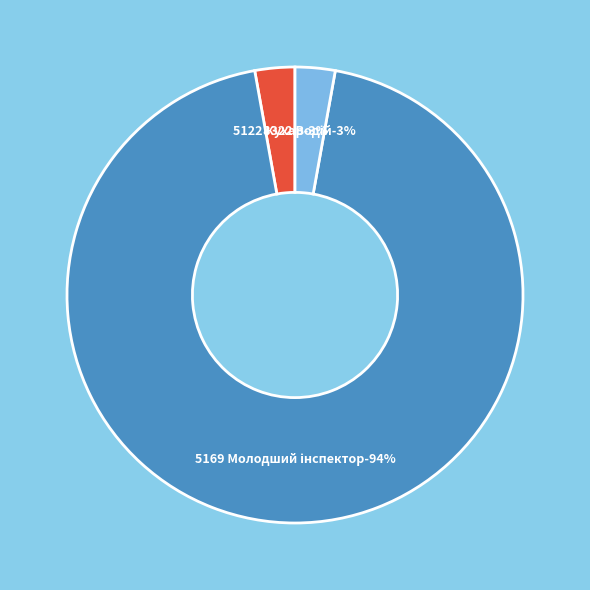

Rank the categories by value from lowest to highest.

5122 Кухар, 8322 Водій автотранспортних засобів, 5169 Молодший інспектор прикордонної служби